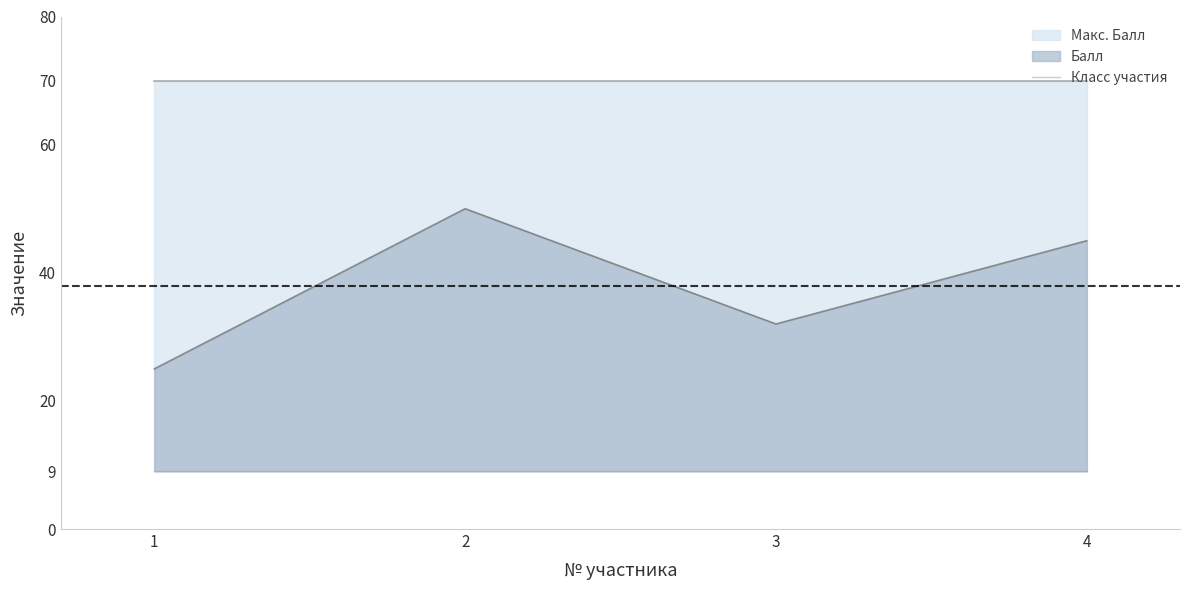

What is the sum of all Макс. Балл values?

280